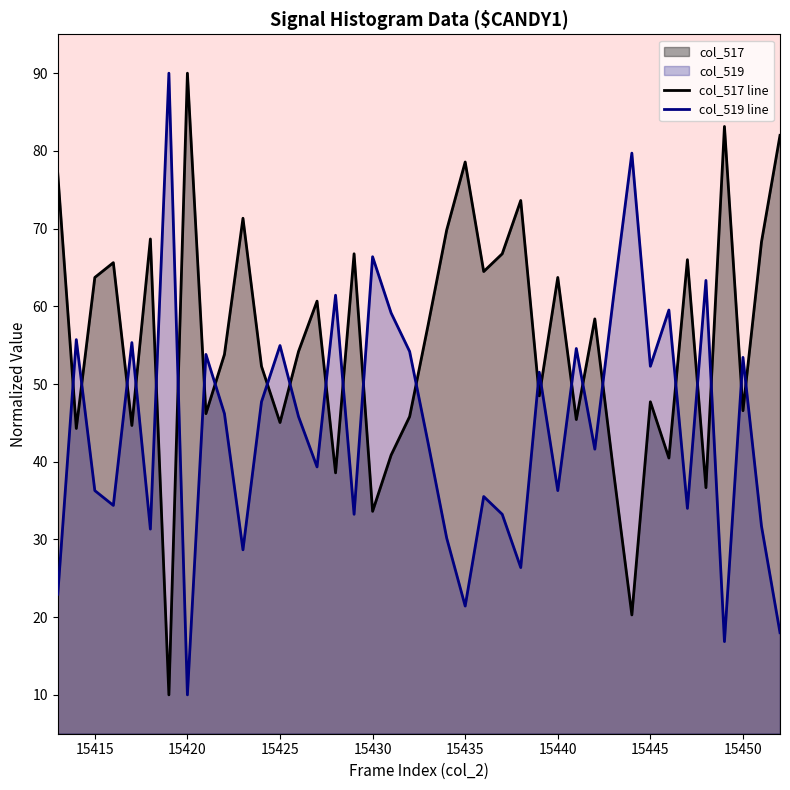

What is the difference between the maximum and minimum values in the col_517 line series?

80.0